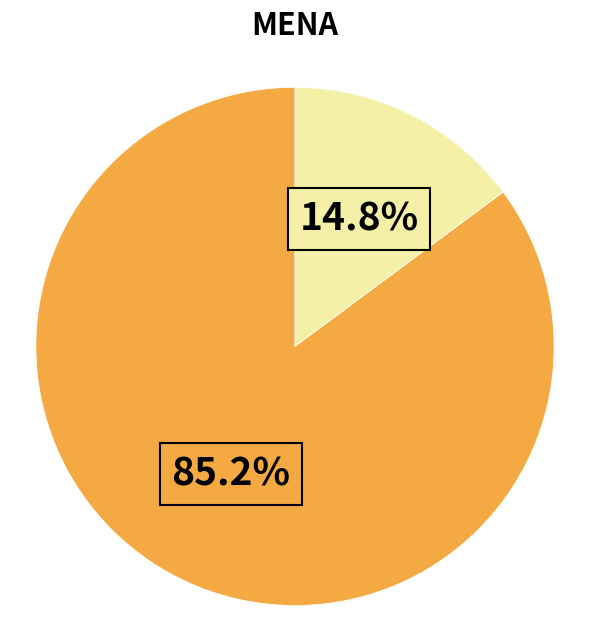

Is there a majority slice in this chart?

Yes